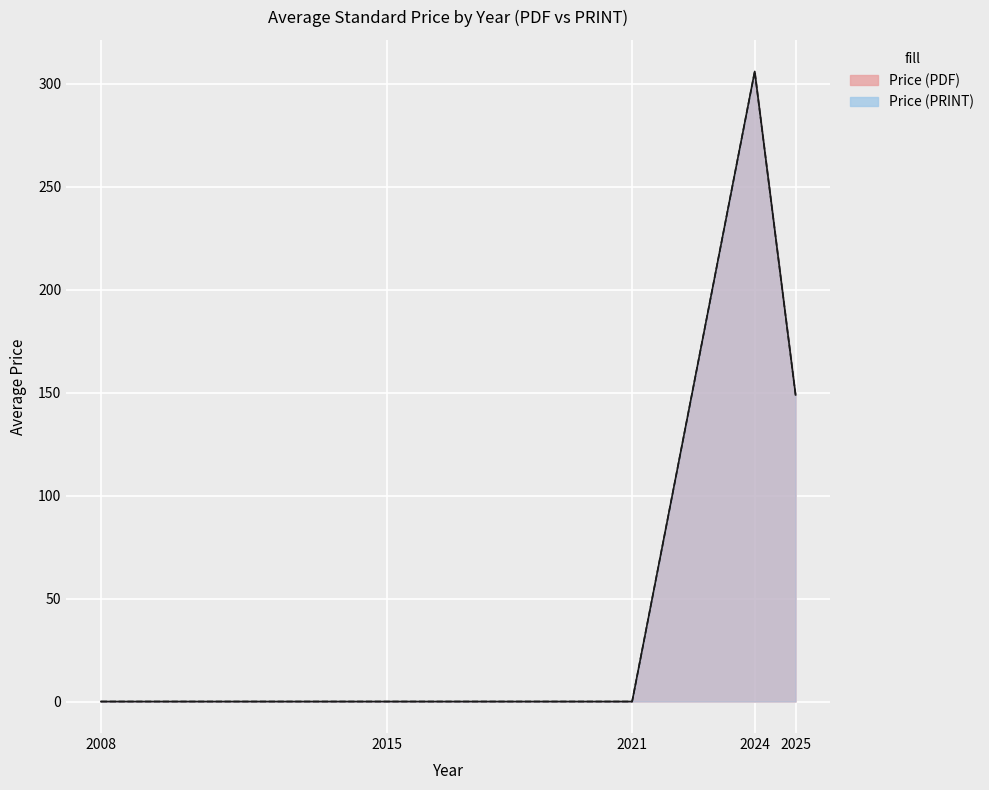

True or false: Price (PRINT) and Price (PDF) intersect in this chart.

False